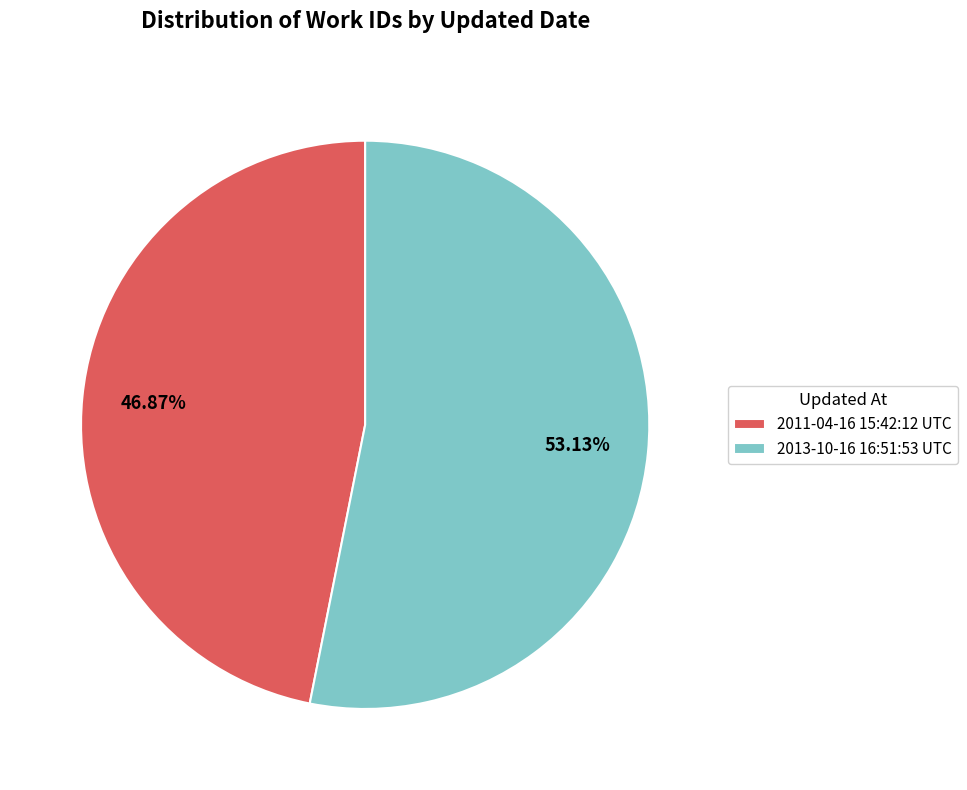

Rank the categories by value from highest to lowest.

2013-10-16 16:51:53 UTC, 2011-04-16 15:42:12 UTC